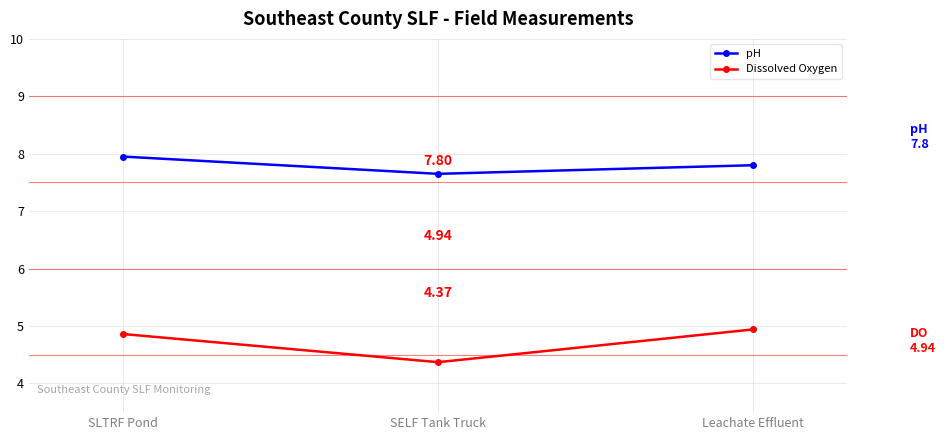

What is the label of the 3rd point from the left?

Leachate Effluent